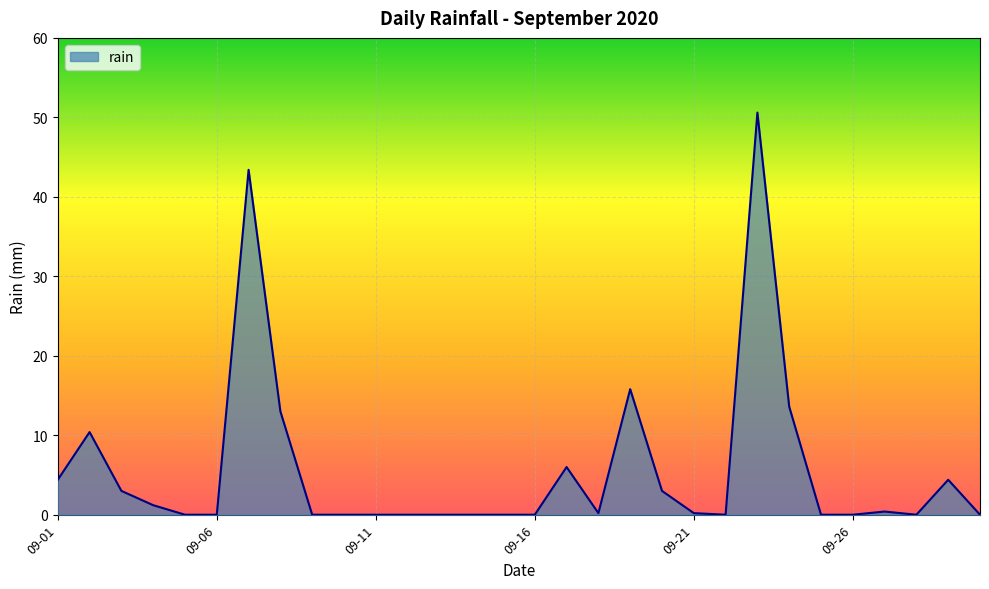

What is the maximum value shown in the chart?

50.6